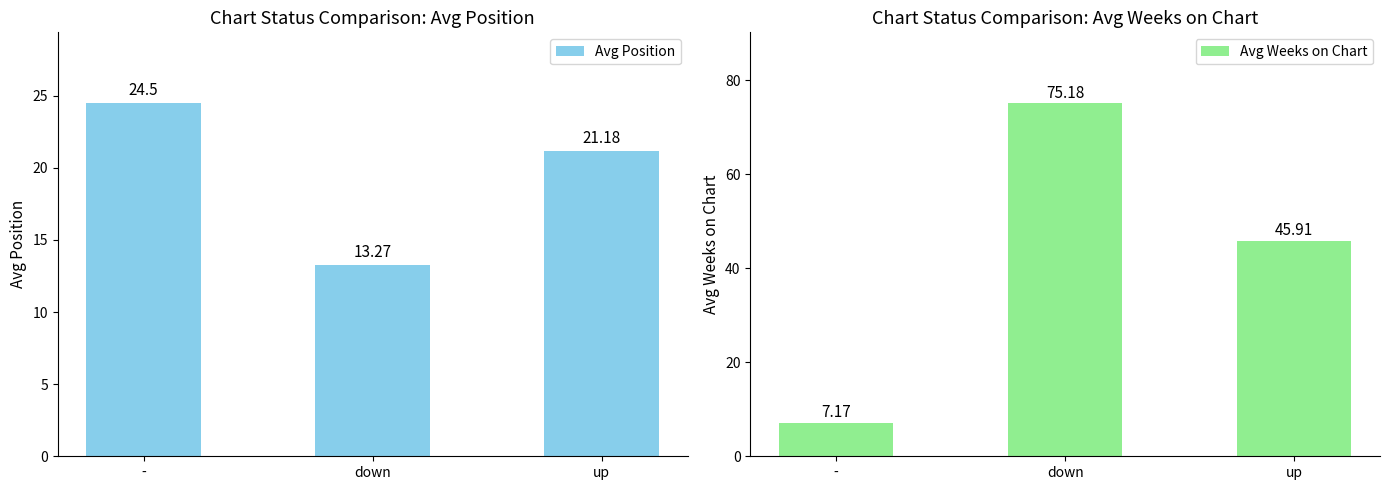

What is the smallest value displayed?

7.2